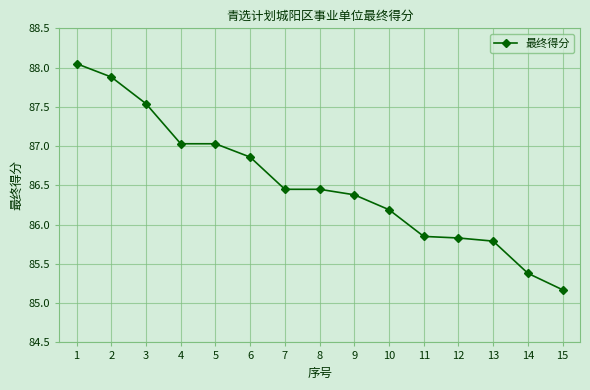

What is the ratio of the value at 1 to the value at 7?

1.0